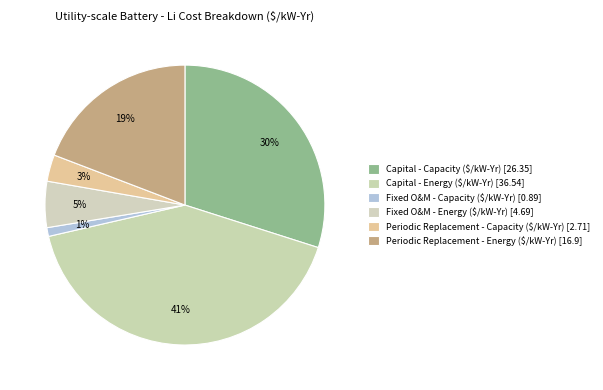

To the nearest percent, what percentage of the pie is Fixed O&M - Capacity ($/kW-Yr)?

1%